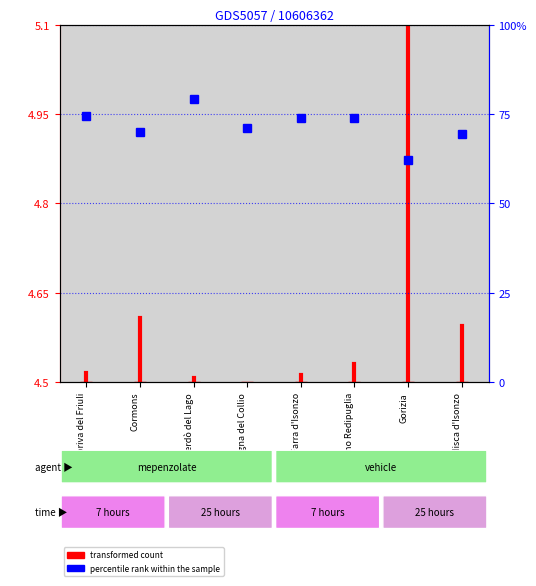

What is the value of the 1st point from the left?

4.5